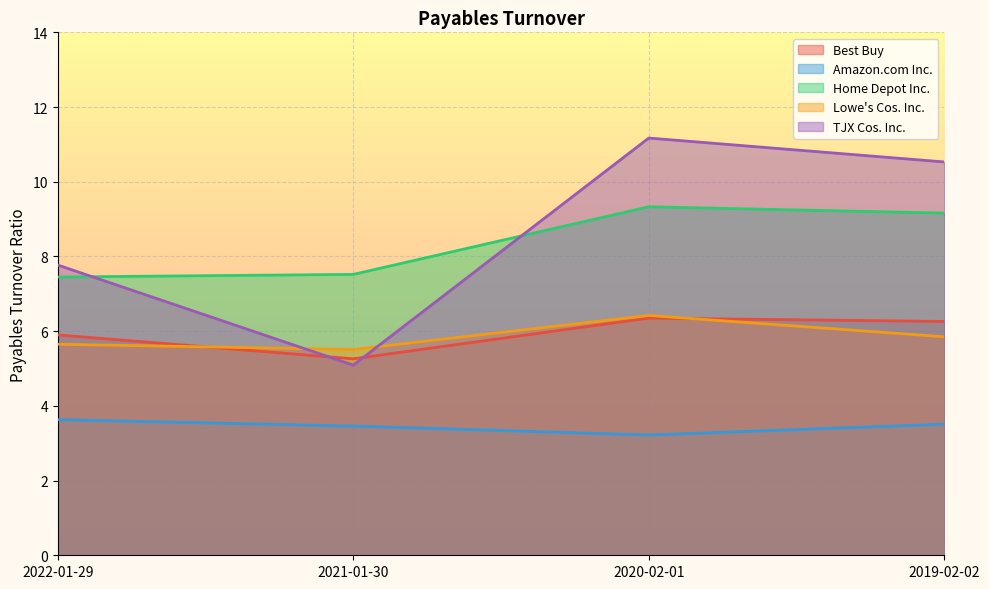

Which label corresponds to the smallest value in the chart?

2020-02-01